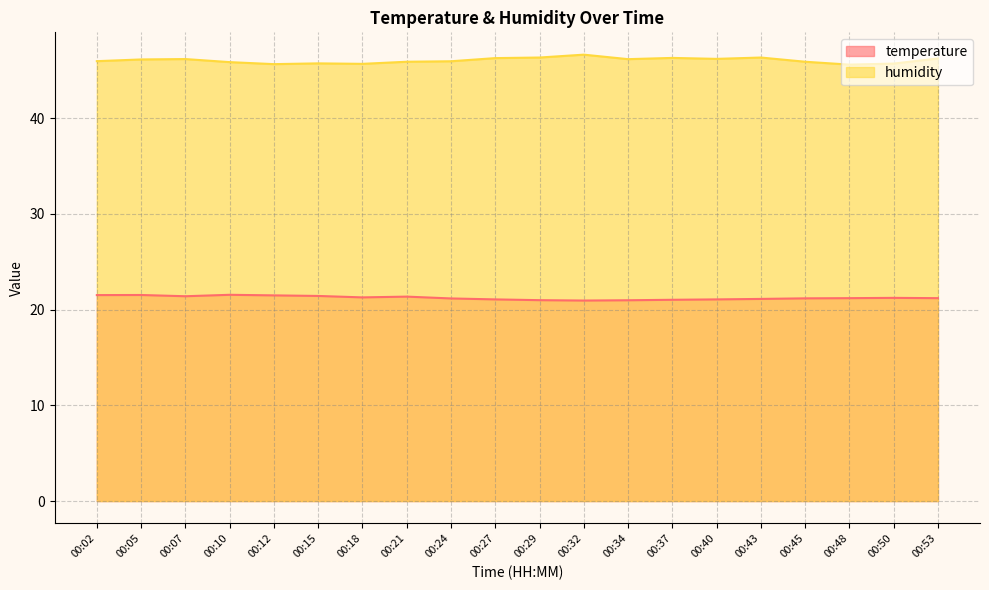

Which series has the widest spread of values?

humidity